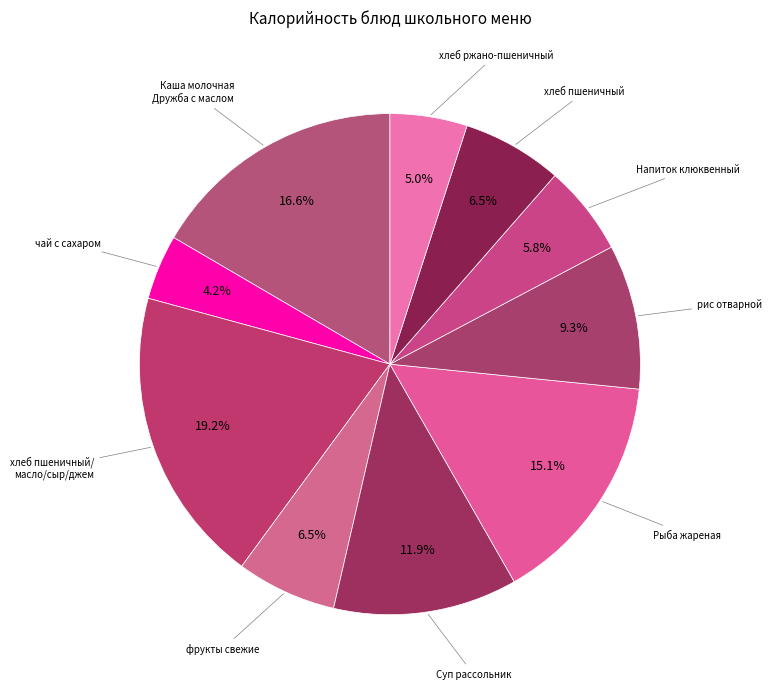

Is there any slice that represents more than half of the pie?

No